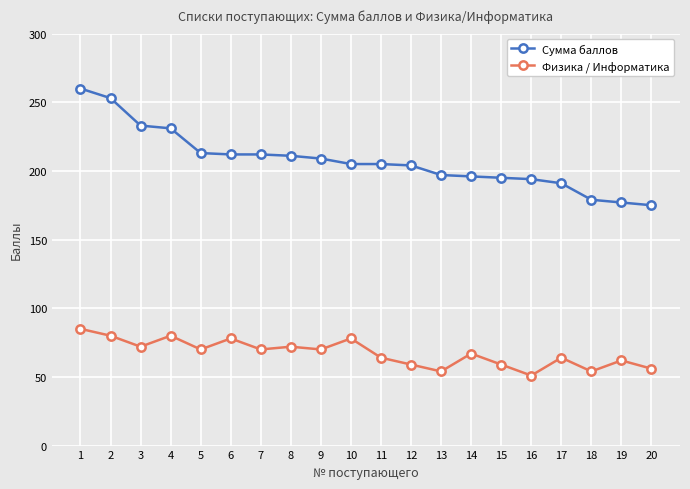

True or false: Сумма баллов and Физика / Информатика intersect in this chart.

False